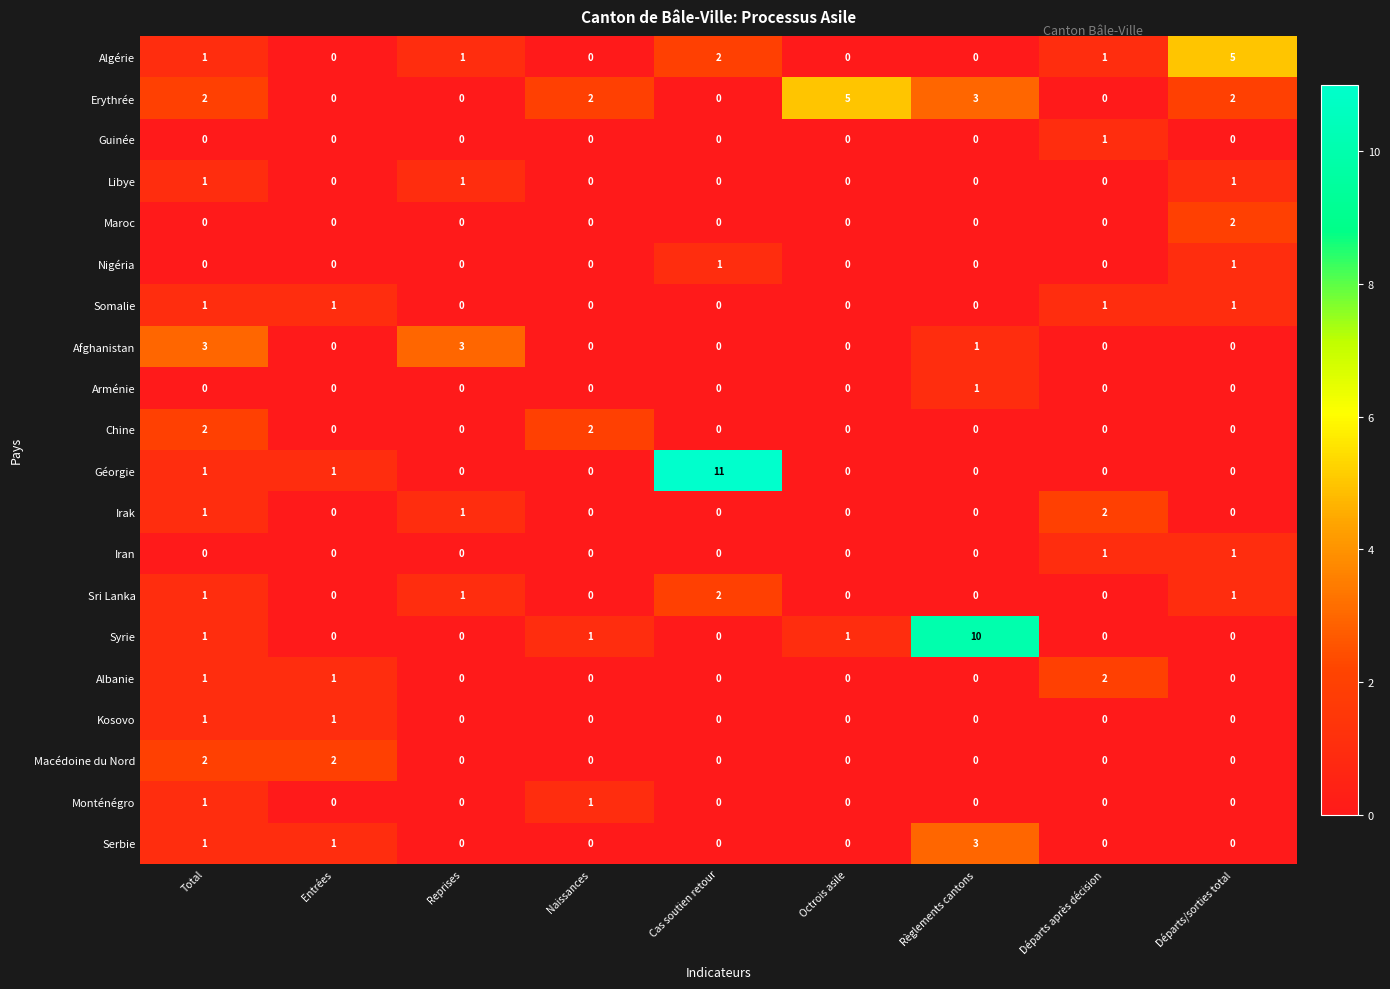

How many Algérie values are between 0 and 1?

7